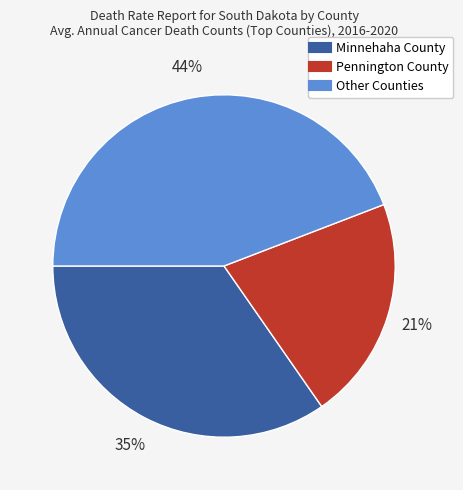

To the nearest percent, what is the average slice percentage?

33%